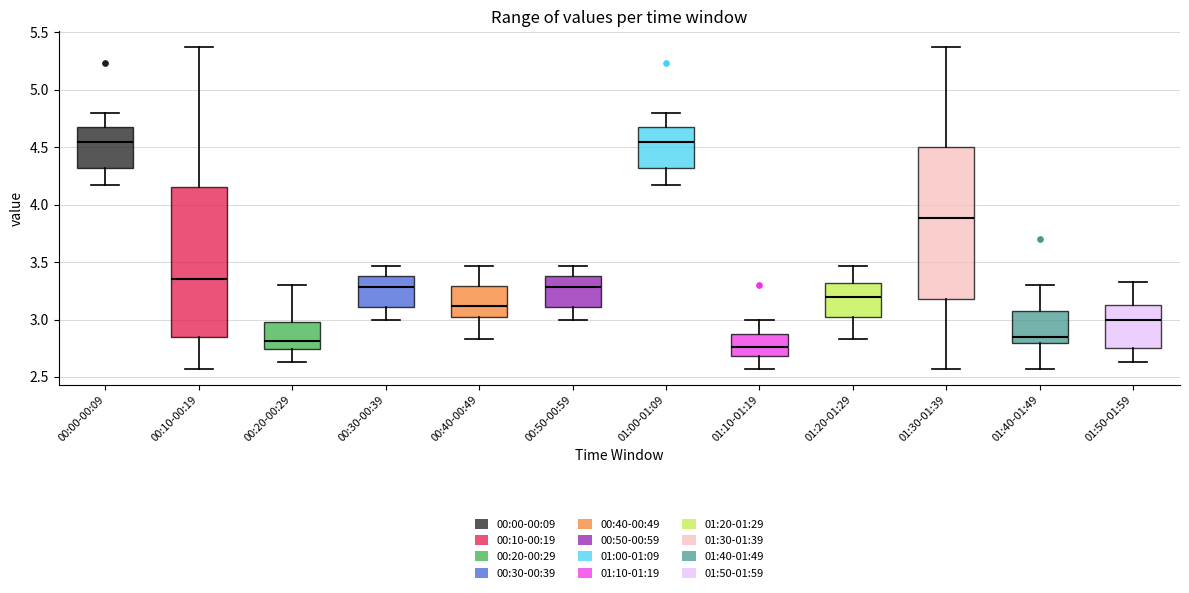

Which box's median line is the lowest?

01:10-01:19